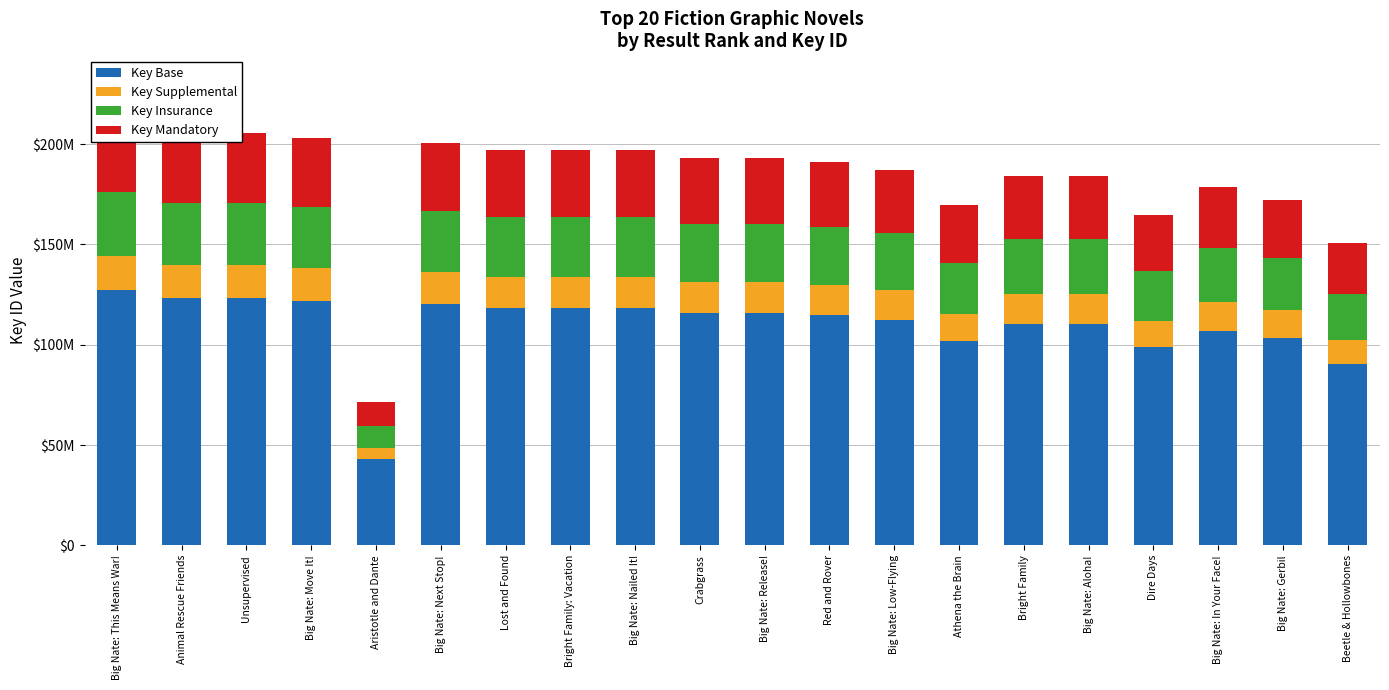

What value does the Key Insurance series have at Big Nate: Low-Flying?

28100894.4